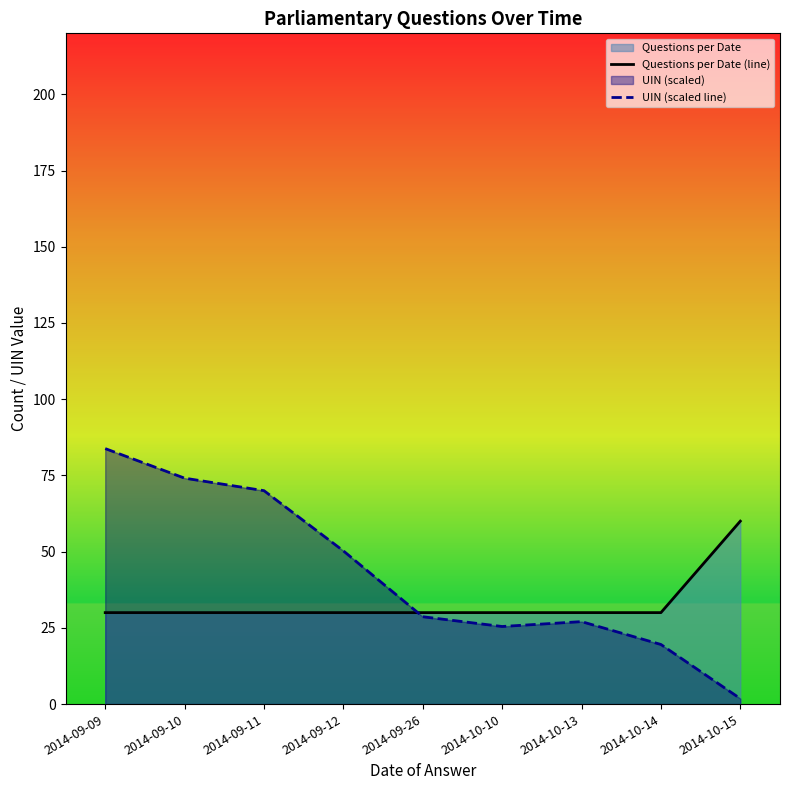

What is the label of the 7th point from the left?

2014-10-13